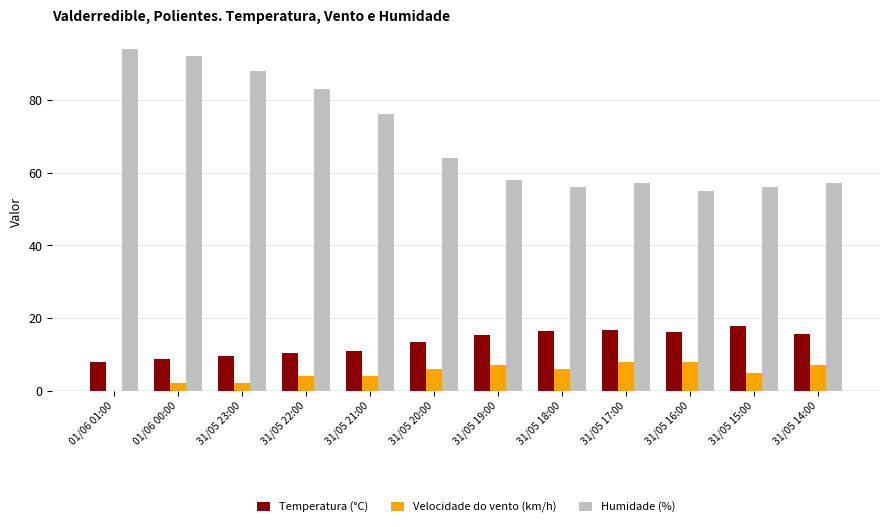

Count the number of data series in this chart.

3